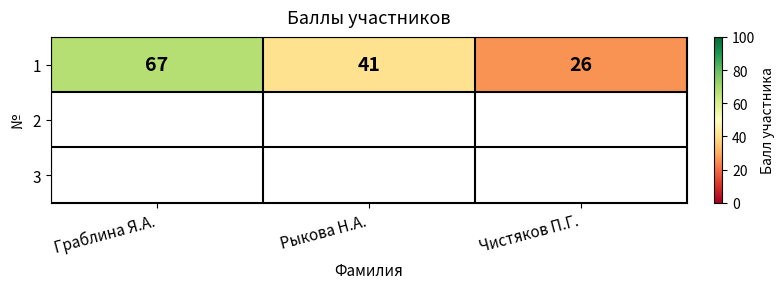

Which label corresponds to the largest value in the chart?

Граблина Я.А.